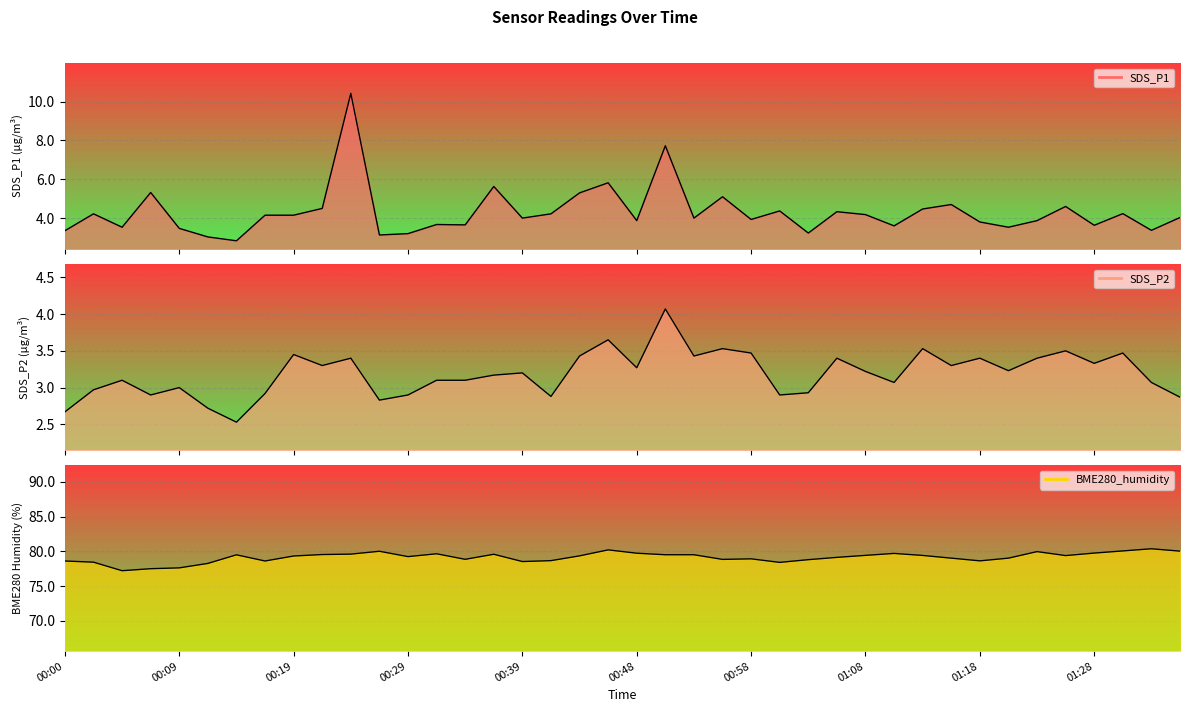

True or false: SDS_P1 and BME280_humidity cross at least once.

False